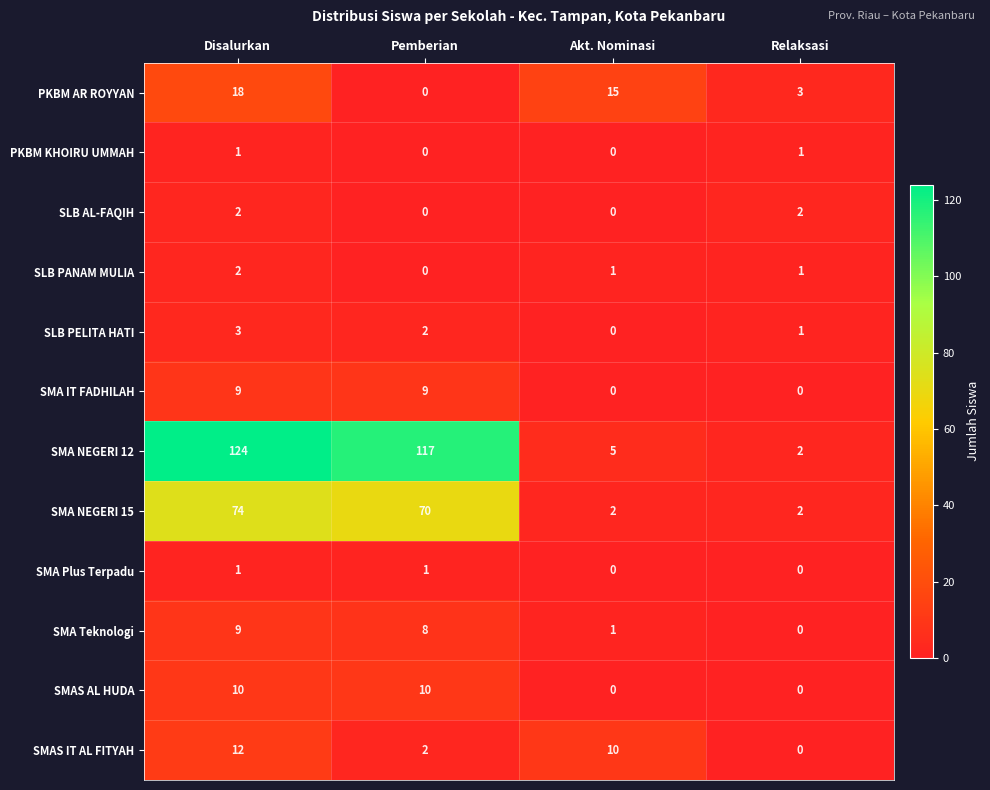

At how many categories does at least one series exceed 35?

2